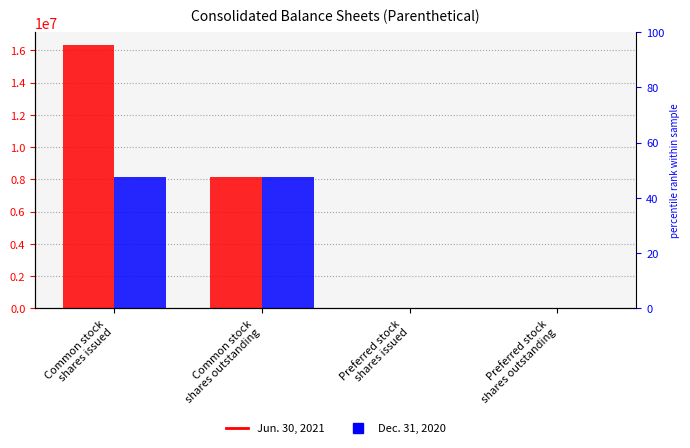

At which category is the sum across all series the highest?

Common stock
shares issued